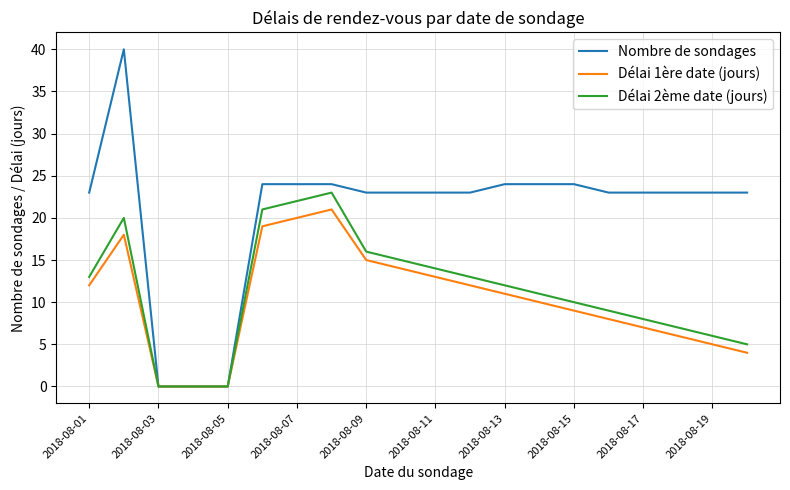

What is the difference between the second highest and minimum values in the Délai 1ère date (jours) series?

20